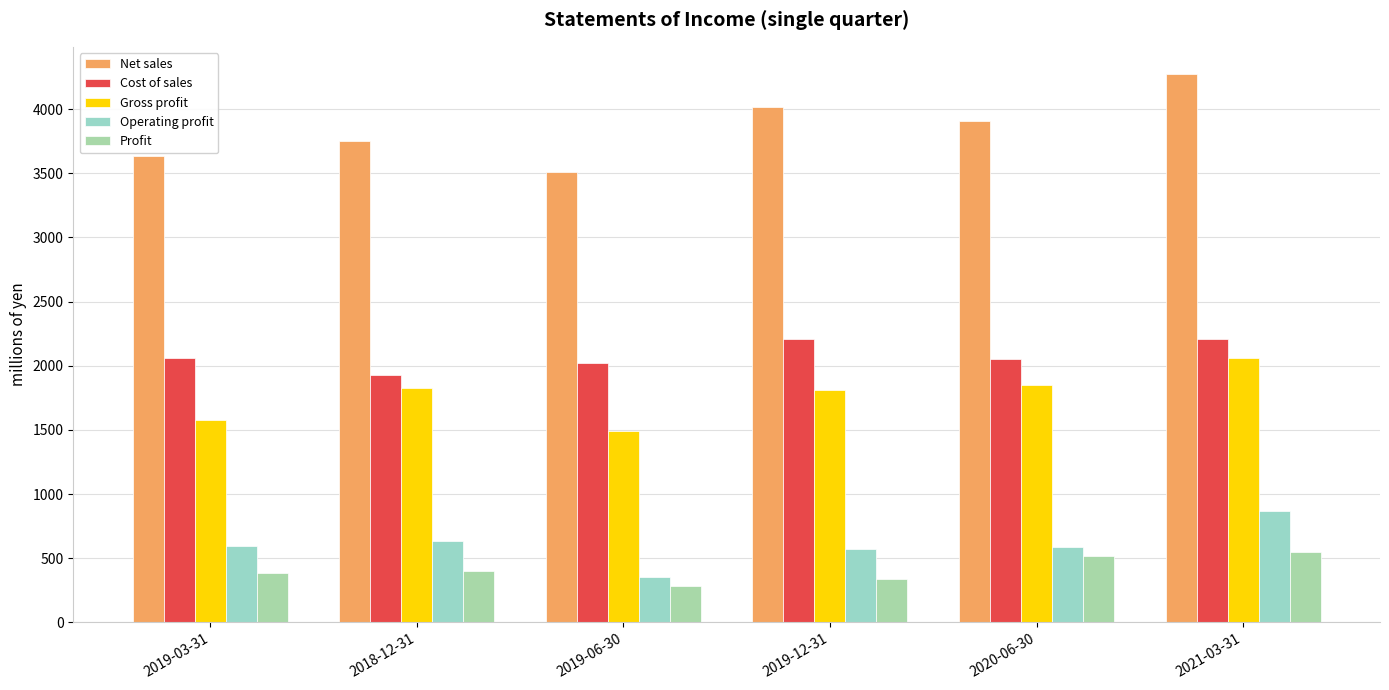

What are all the series names shown in the legend?

Net sales, Cost of sales, Gross profit, Operating profit, Profit